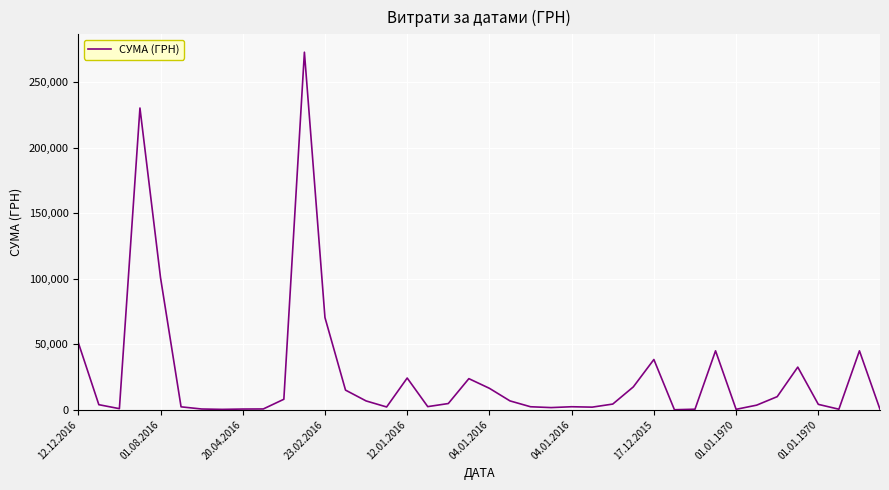

What is the difference between the maximum and minimum values?

273061.2